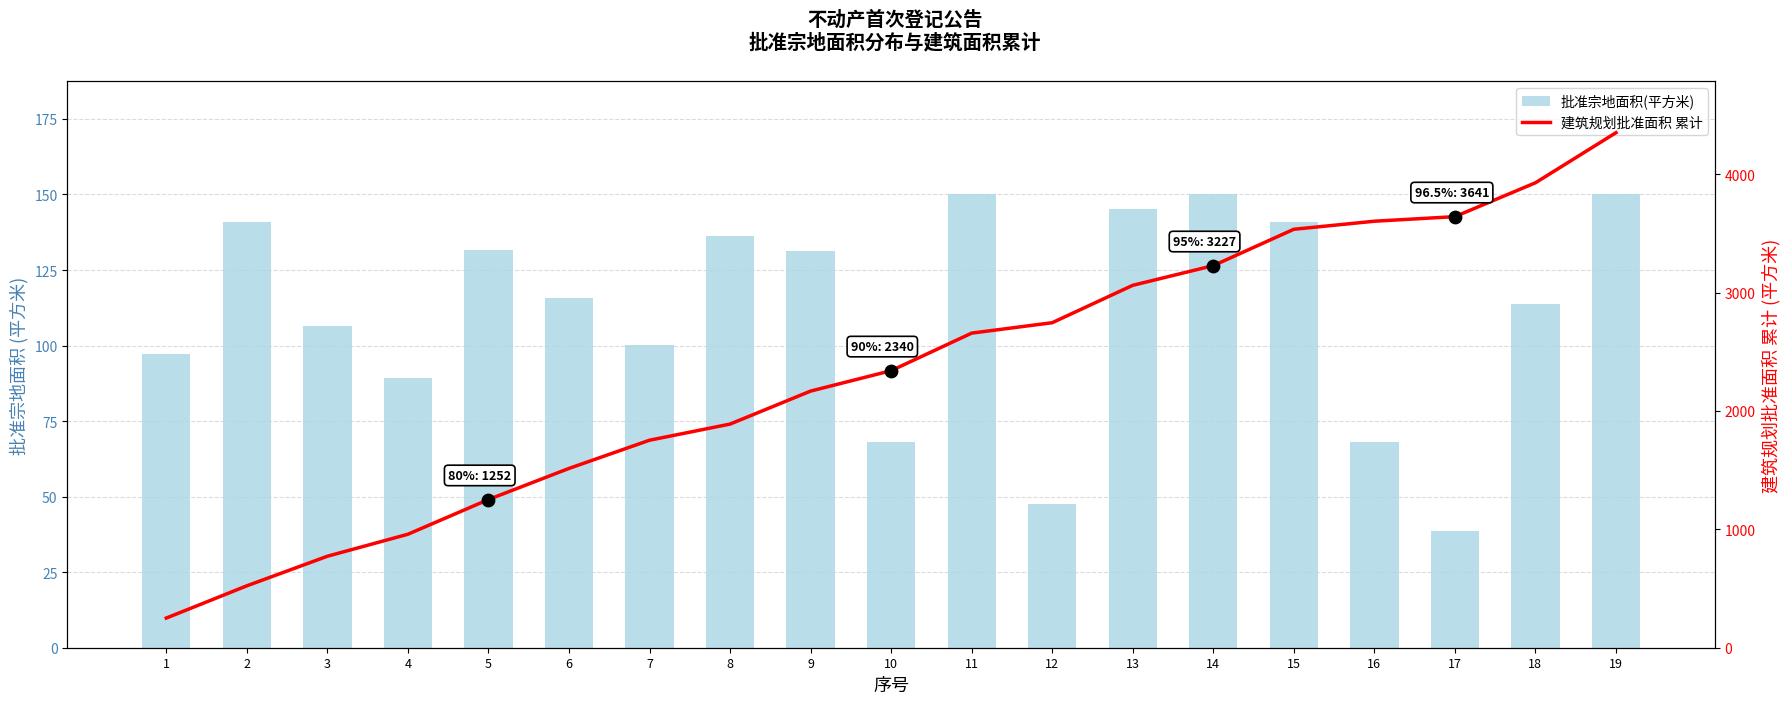

Which series has the largest total across all categories?

建筑规划批准面积(平方米) 累计